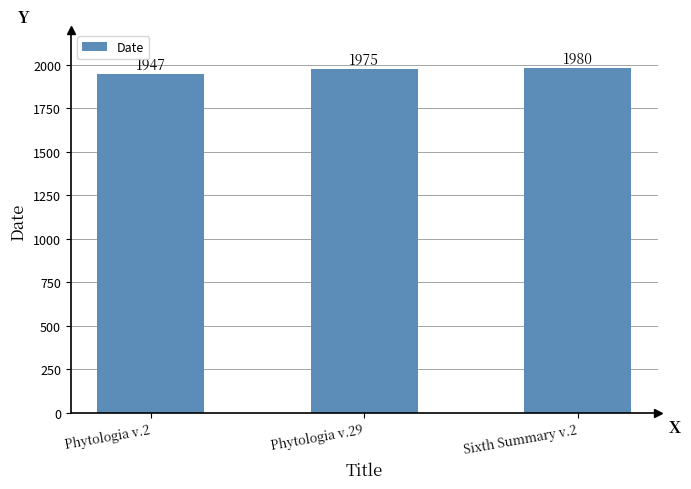

The chart shows a value of 1975 at Phytologia v.29. True or false?

True